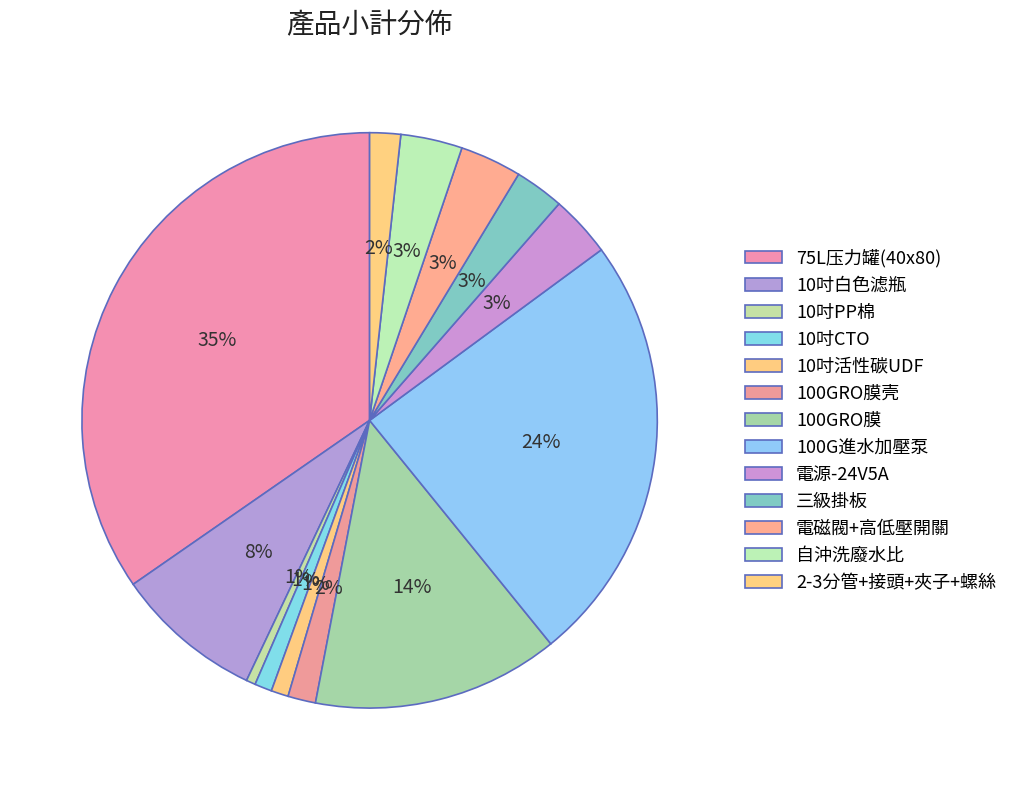

What is the smallest slice in the pie chart?

10吋PP棉